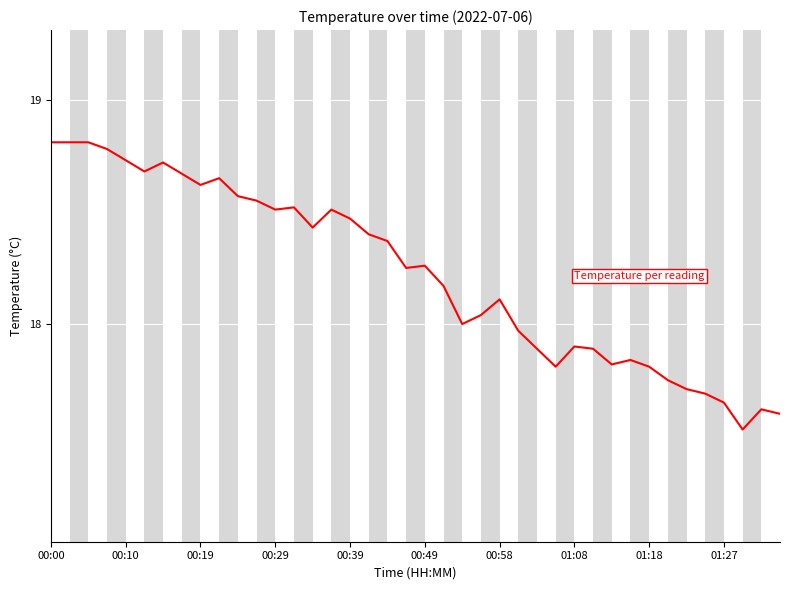

What is the greatest value displayed?

18.8